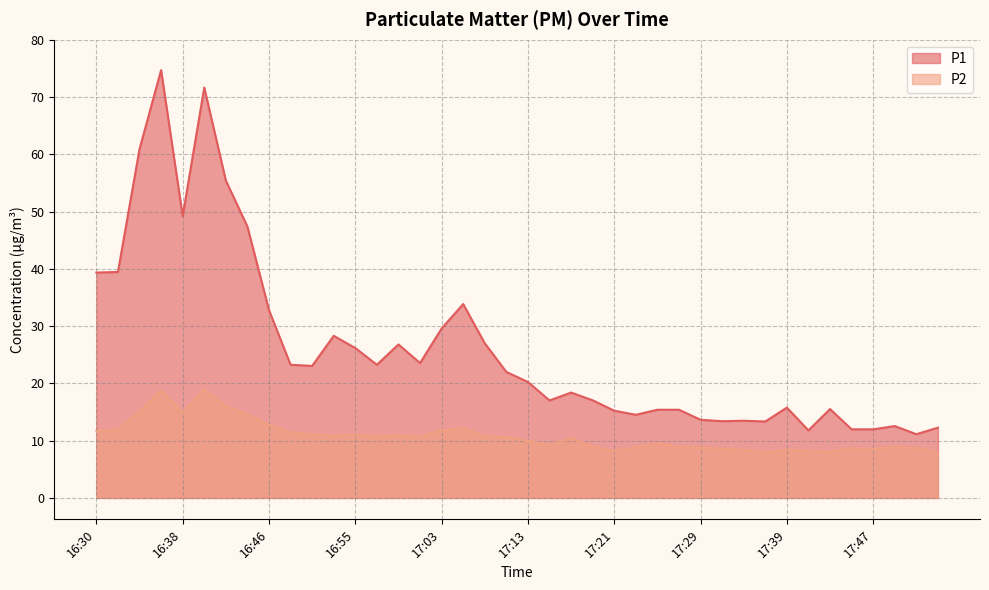

Reading left to right, transcribe all the data shown in this chart.

P1: 16:30=39.4	16:32=39.5	16:34=60.9	16:36=74.7	16:38=49.2	16:40=71.7	16:42=55.4	16:44=47.4	16:46=32.8	16:48=23.2	16:50=23.1	16:53=28.3	16:55=26.2	16:57=23.2	16:59=26.8	17:01=23.6	17:03=29.6	17:05=33.9	17:07=27.0	17:11=22.0	17:13=20.2	17:15=17.0	17:17=18.4	17:19=17.1	17:21=15.2	17:23=14.5	17:25=15.4	17:27=15.4	17:29=13.7	17:33=13.4	17:35=13.5	17:37=13.3	17:39=15.8	17:41=11.8	17:43=15.5	17:45=12.0	17:47=12.0	17:49=12.6	17:51=11.1	17:54=12.3
P2: 16:30=11.7	16:32=12.0	16:34=15.1	16:36=18.8	16:38=14.8	16:40=19.0	16:42=16.0	16:44=14.6	16:46=12.8	16:48=11.5	16:50=11.1	16:53=10.9	16:55=11.1	16:57=10.8	16:59=11.0	17:01=10.7	17:03=11.8	17:05=12.2	17:07=10.8	17:11=10.6	17:13=9.9	17:15=9.3	17:17=10.4	17:19=8.9	17:21=8.2	17:23=8.8	17:25=9.6	17:27=8.9	17:29=8.8	17:33=8.6	17:35=8.4	17:37=8.0	17:39=8.4	17:41=8.2	17:43=8.1	17:45=8.7	17:47=8.6	17:49=8.8	17:51=8.7	17:54=8.0